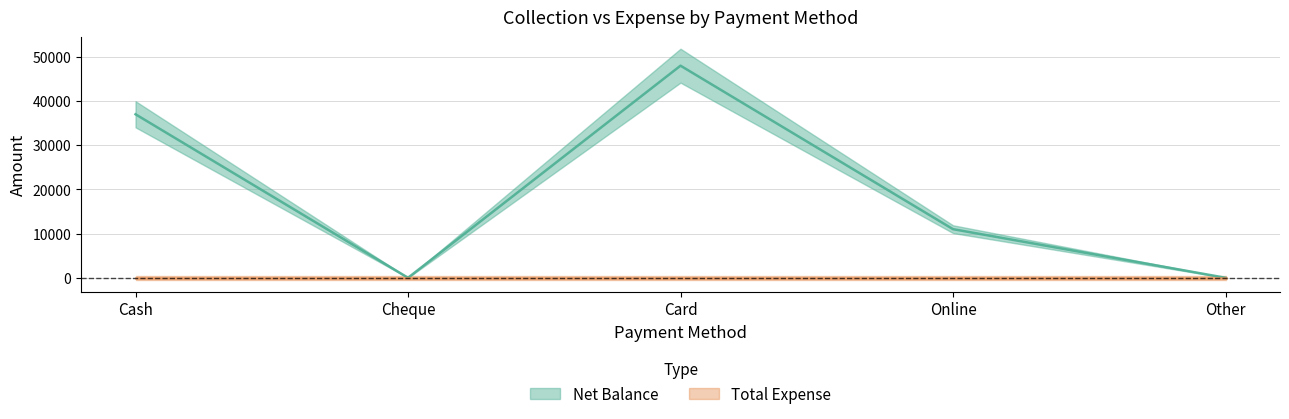

Where is the first local maximum?

Card